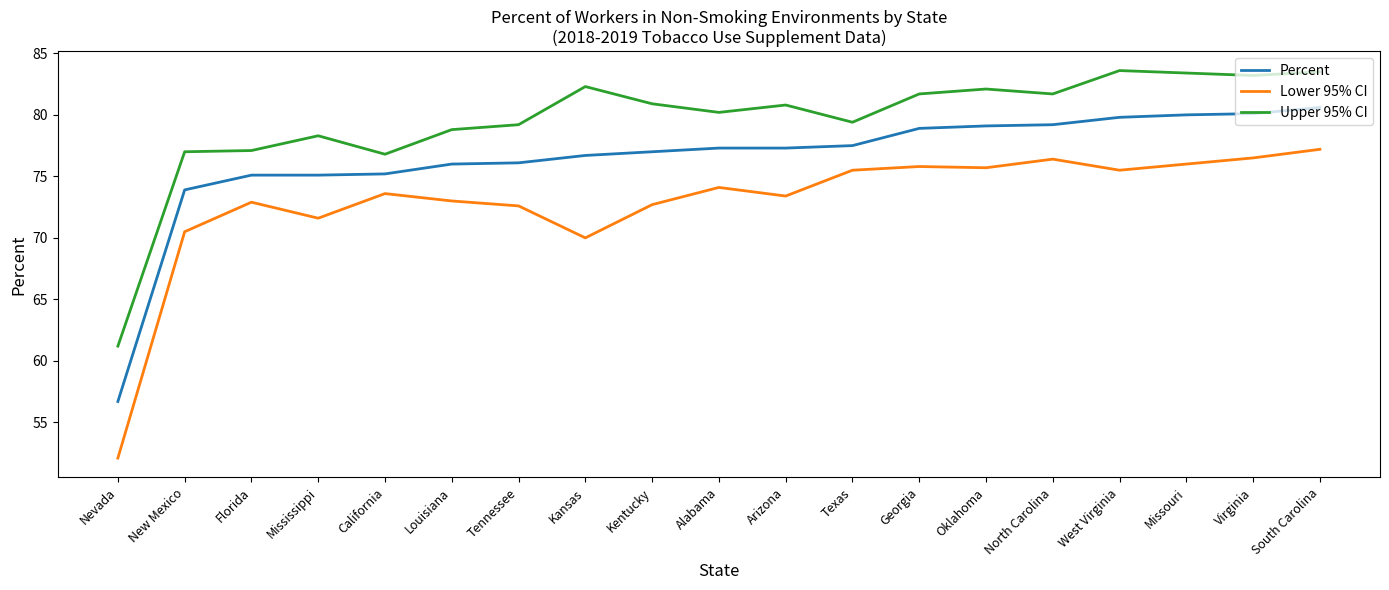

What is the difference between the maximum and minimum values in the Percent series?

23.9